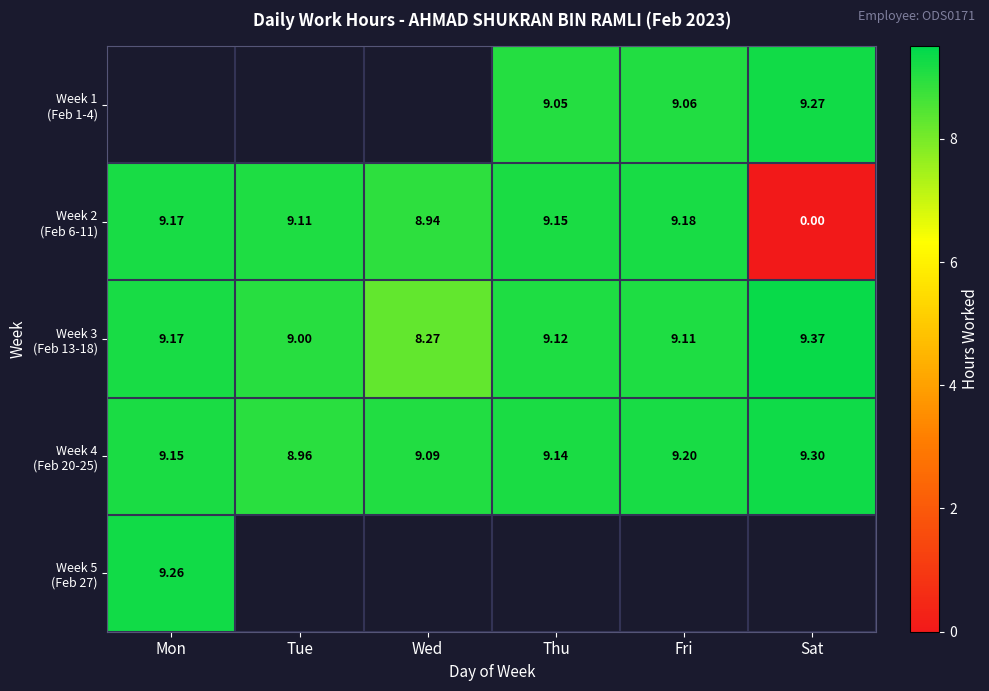

Is the value of Week 4 (Feb 20-25) at Wed greater than the value of Week 1 (Feb 1-4) at Thu?

Yes